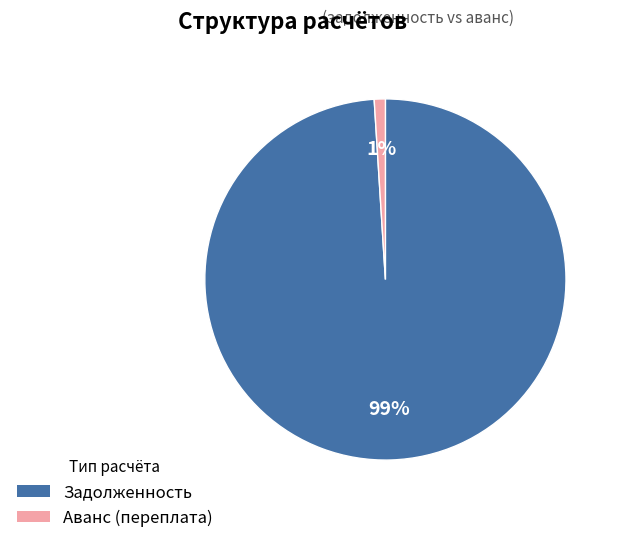

Combined, do Аванс (переплата) and Задолженность account for over 50%?

Yes